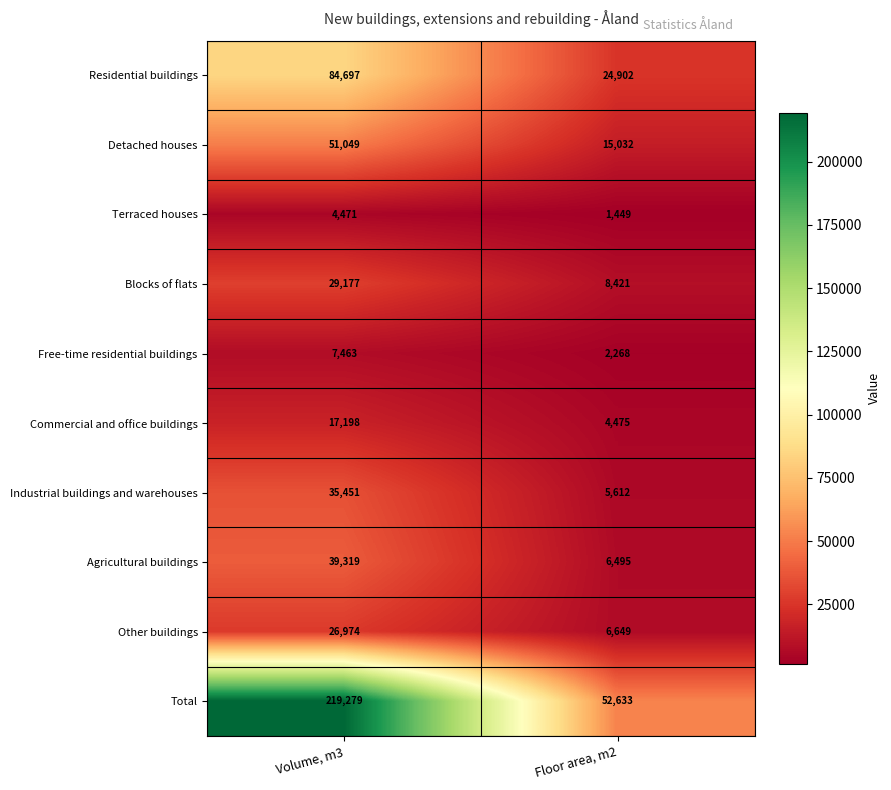

Count the number of data series in this chart.

10